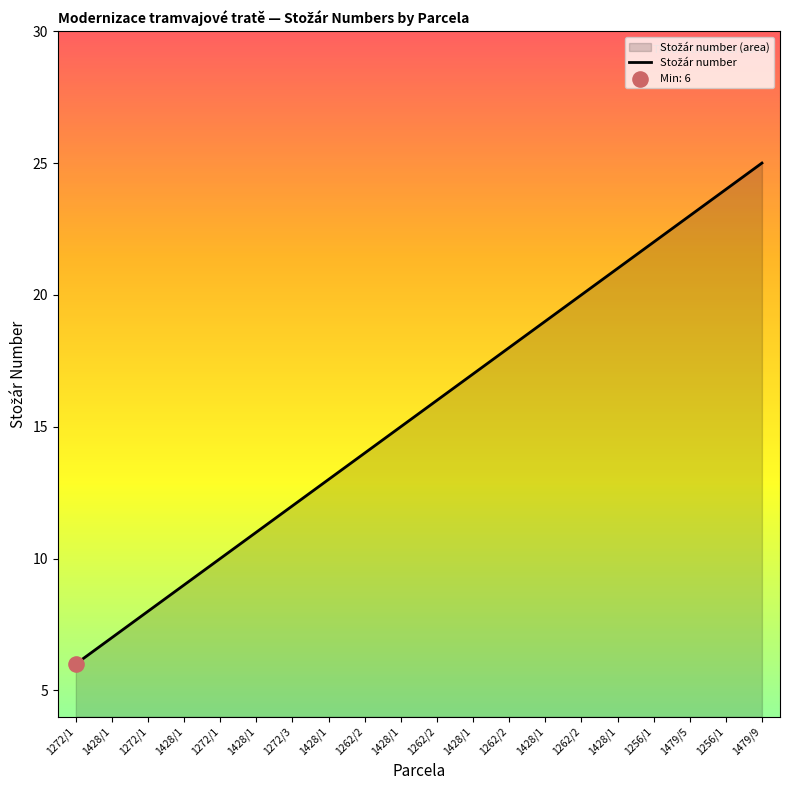

What is the change in value from 1262/2 to 1428/1?

+5